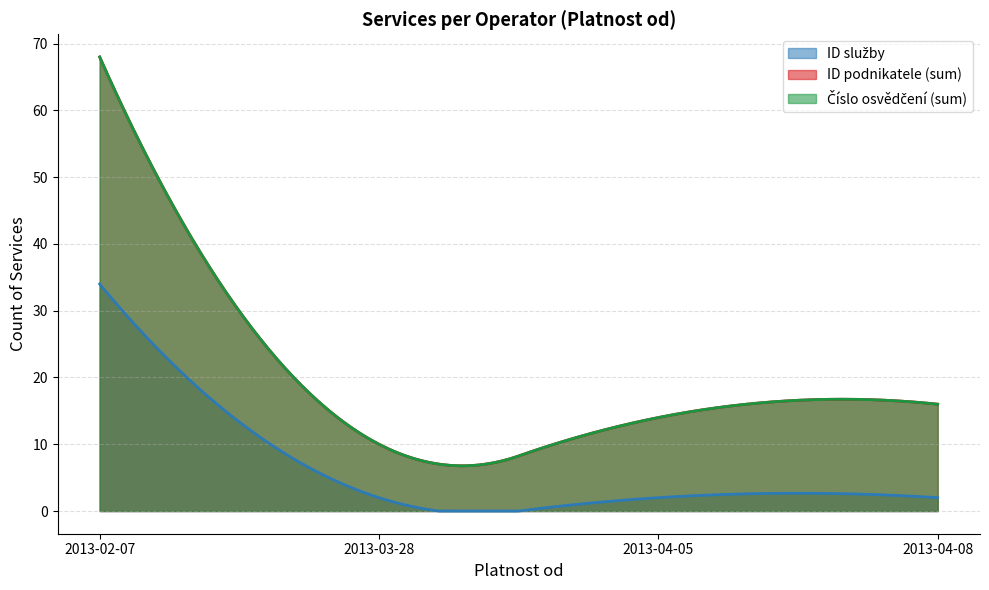

Does the chart display data point markers on the line(s)?

No